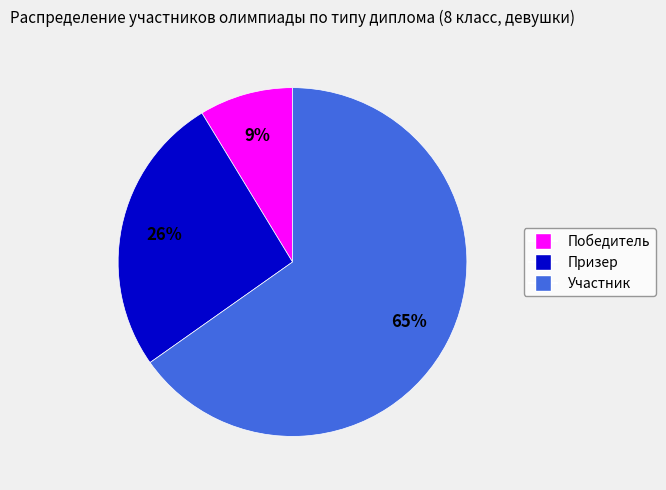

Between Участник and Призер, which is larger?

Участник